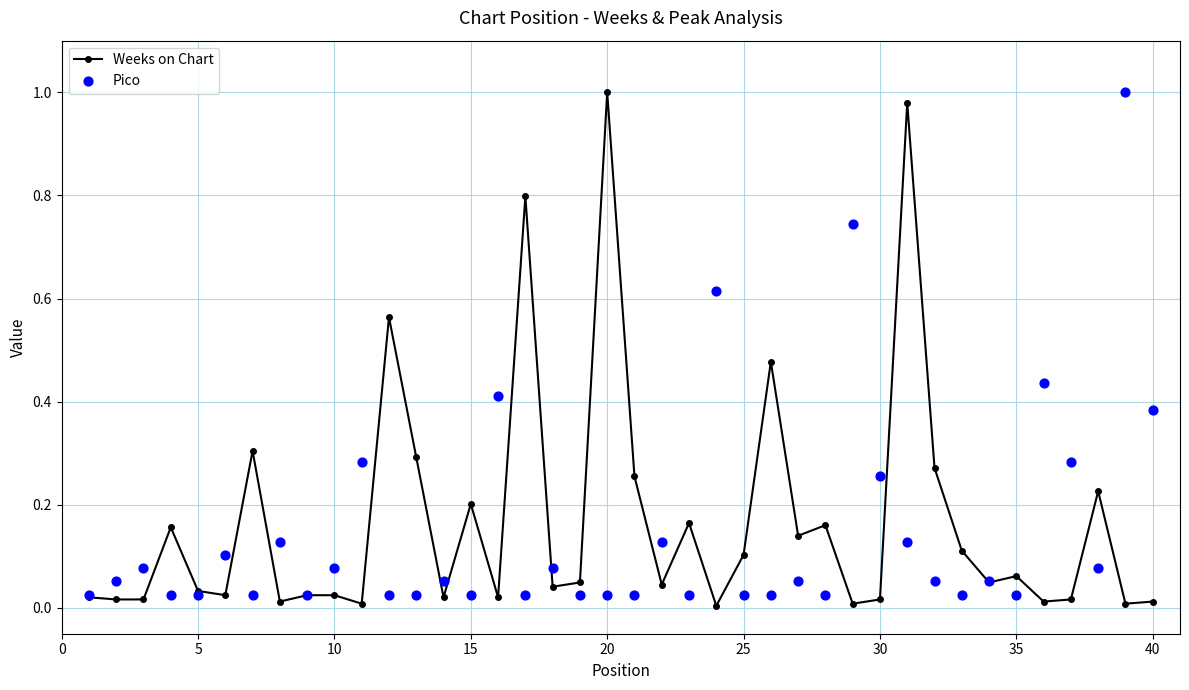

At how many categories does at least one series exceed 0?

40